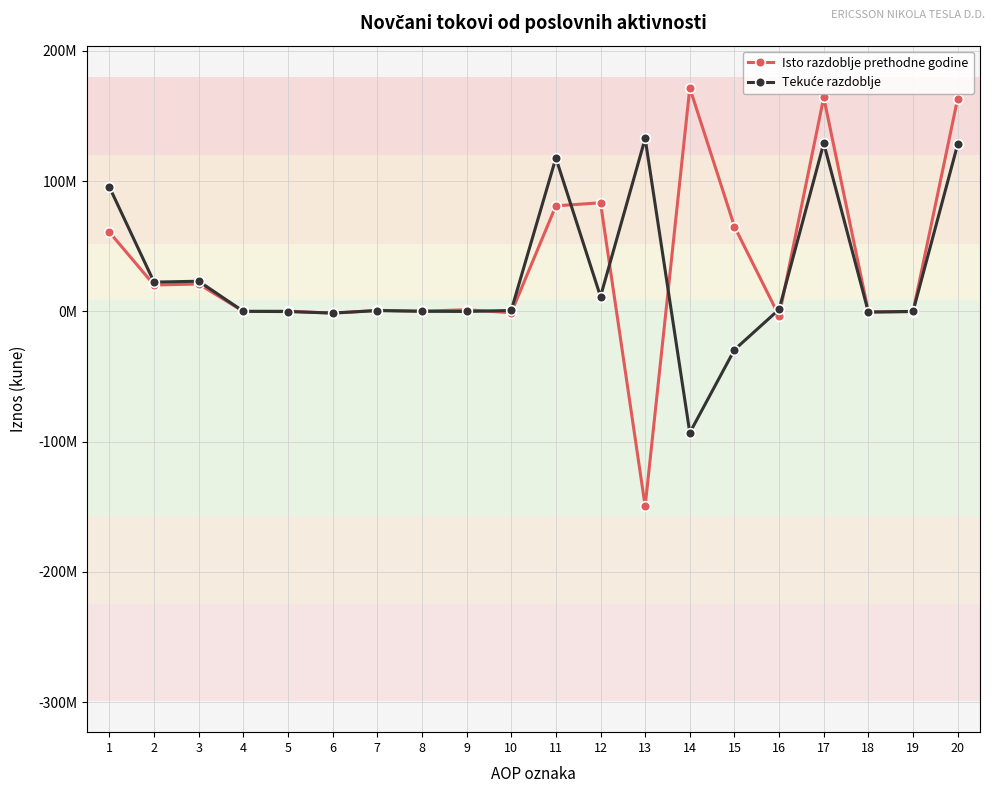

Which series ends up on top after the final intersection of Isto razdoblje prethodne godine and Tekuće razdoblje?

Isto razdoblje prethodne godine